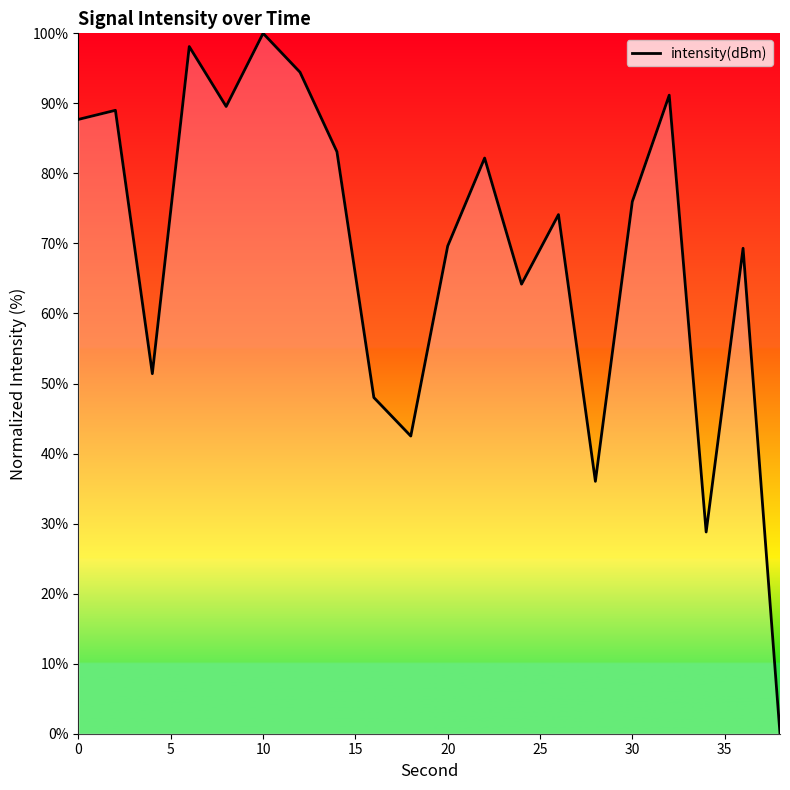

How many lines are shown in the chart?

1